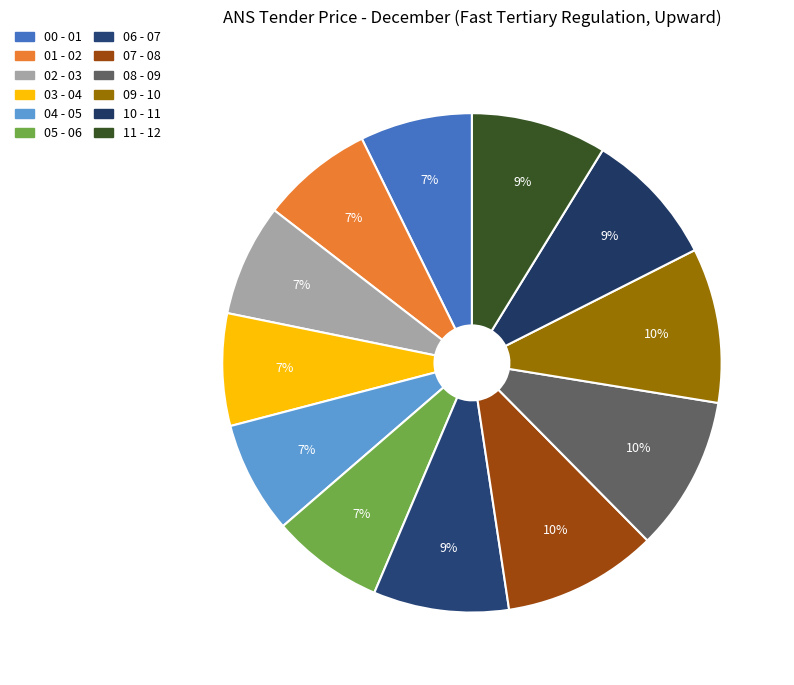

To the nearest percent, what is the difference between the largest and smallest slice percentages?

3%